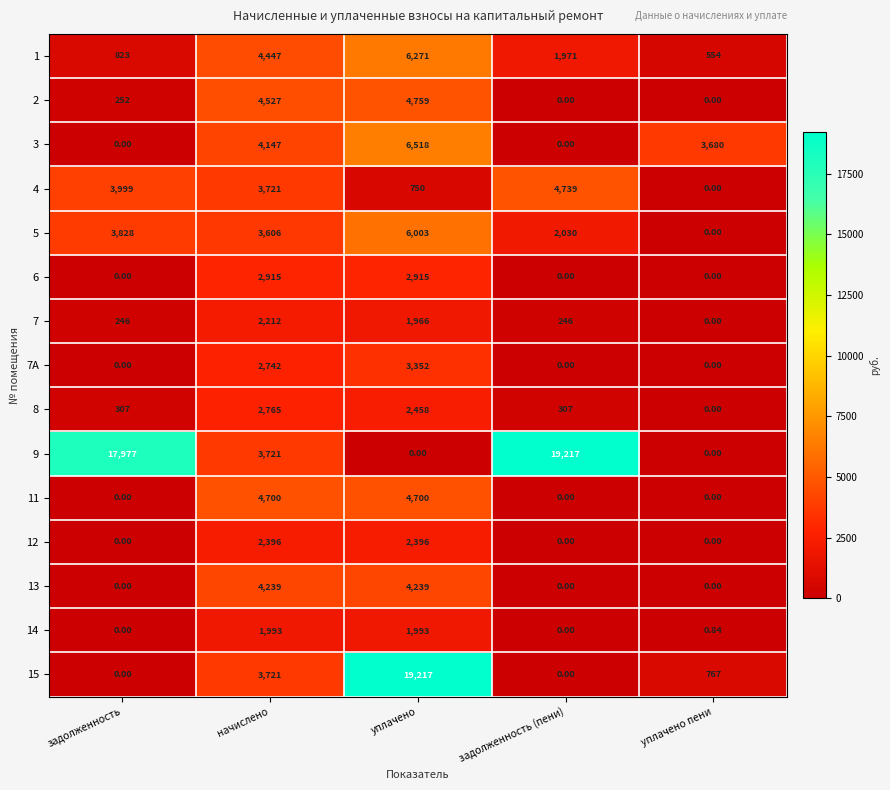

Where does the 9 series first go above 3721?

задолженность